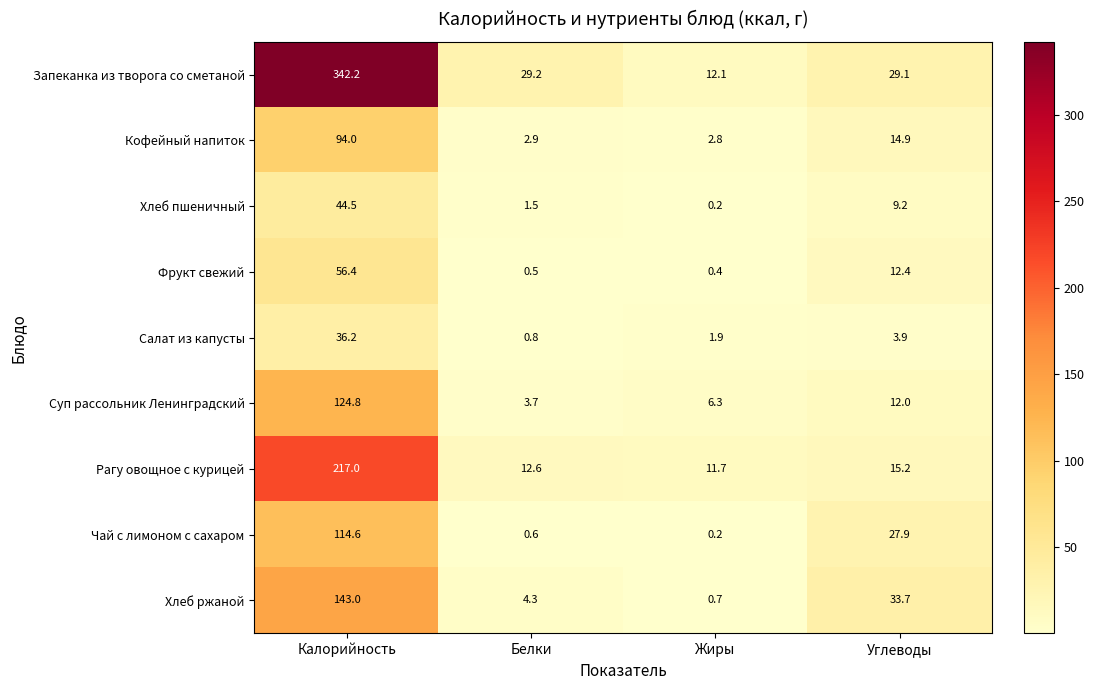

Between Белки and Жиры, which series saw the biggest shift?

Запеканка из творога со сметаной